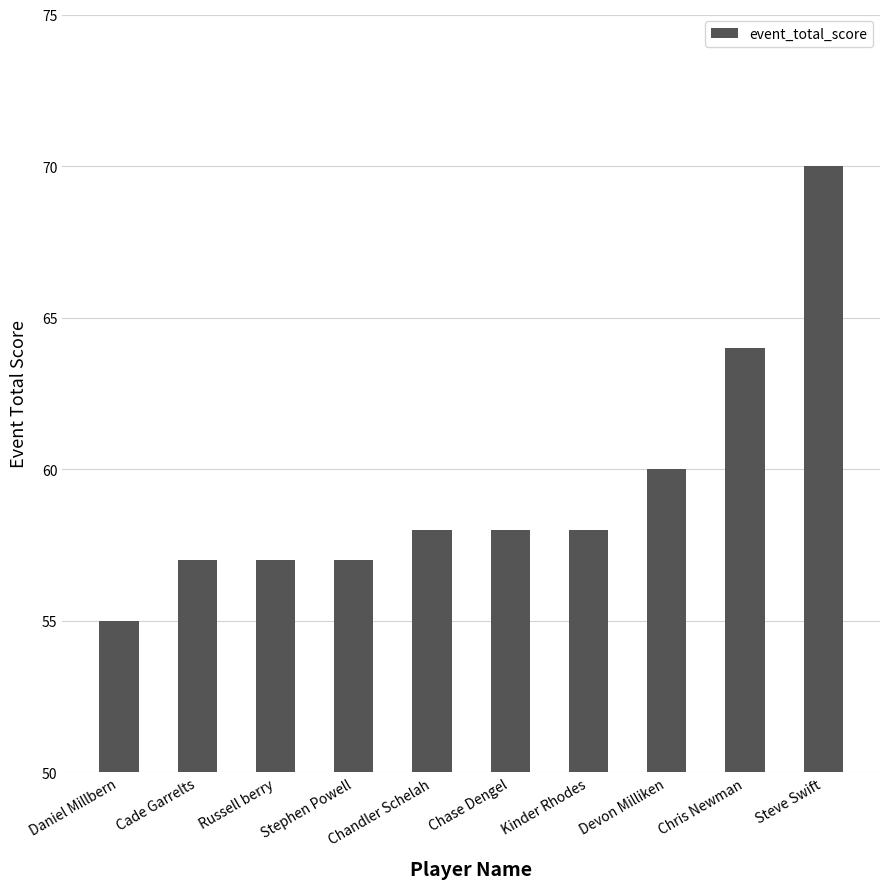

The chart shows a value of 58 at Kinder Rhodes. True or false?

True